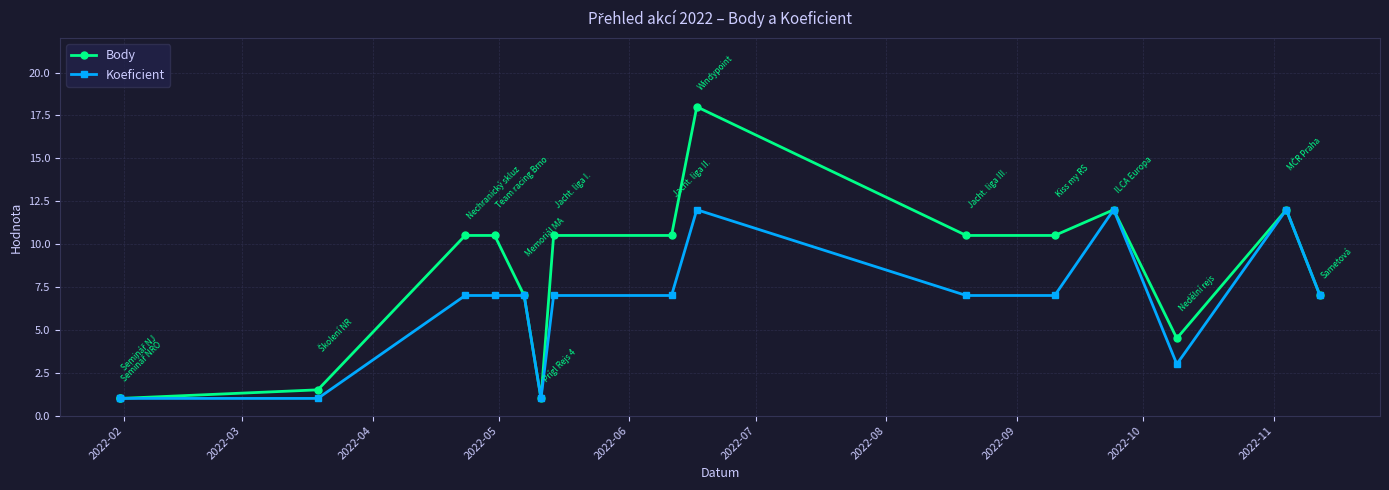

True or false: Koeficient has more than 1 points higher than both neighbors.

True